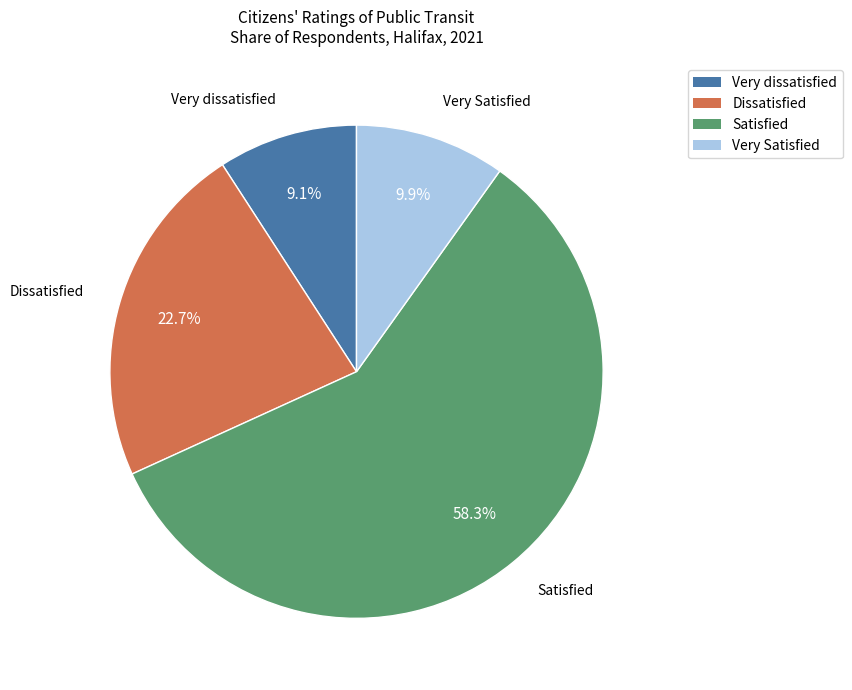

Between Very Satisfied and Dissatisfied, which is larger?

Dissatisfied